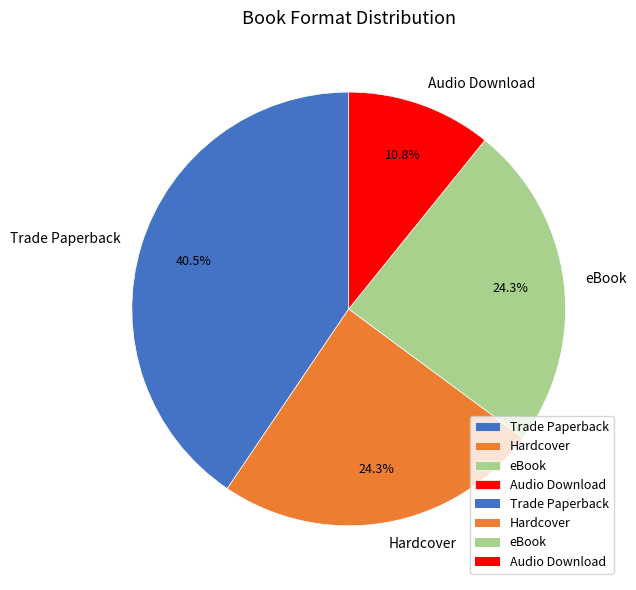

Approximately how many times larger is the value at Audio Download compared to eBook?

0.4